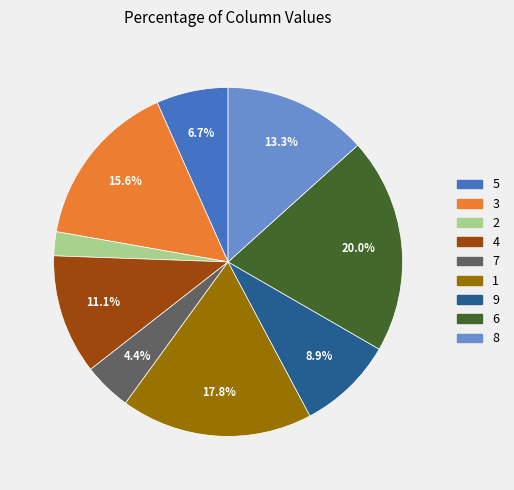

To the nearest percent, what is the average slice percentage?

11%